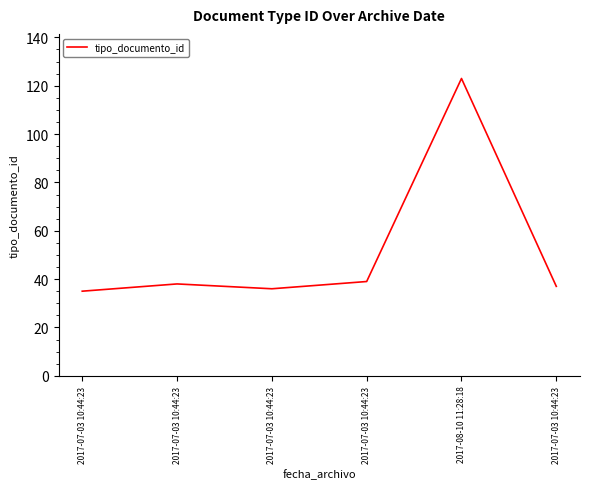

Read the value at 2017-08-10 11:28:18, to the nearest 10.

120